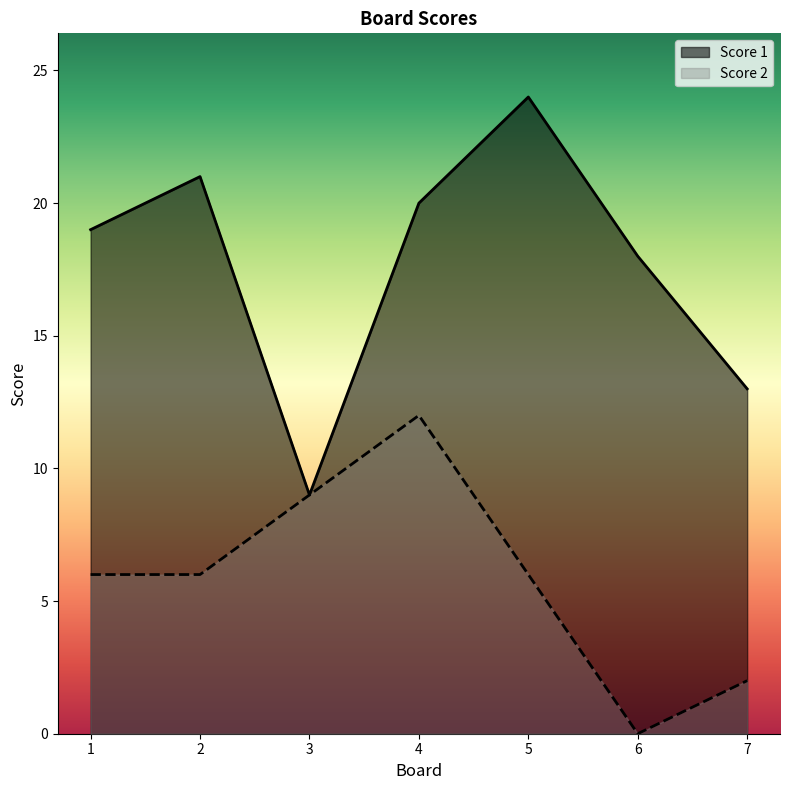

Between 2 and 7, which series saw the biggest shift?

Score 1